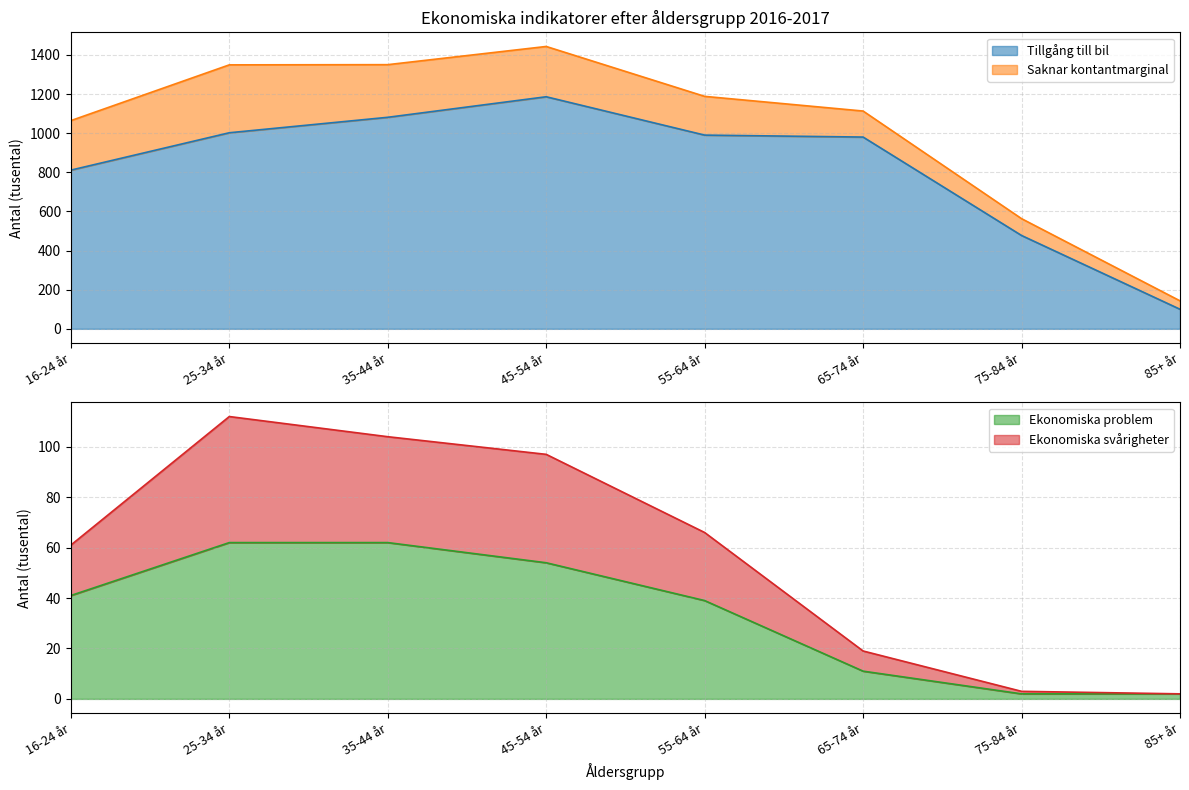

Which series has the largest range (max minus min)?

Tillgång till bil